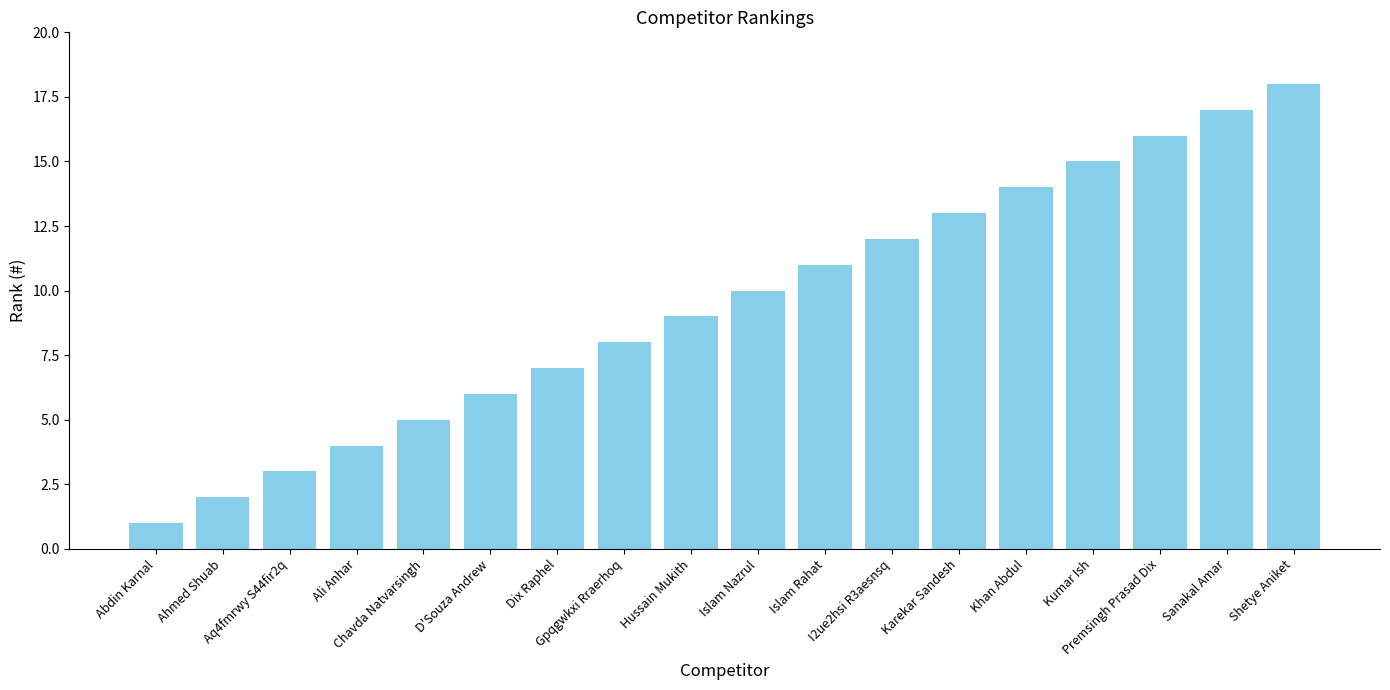

How many values are below 10?

9